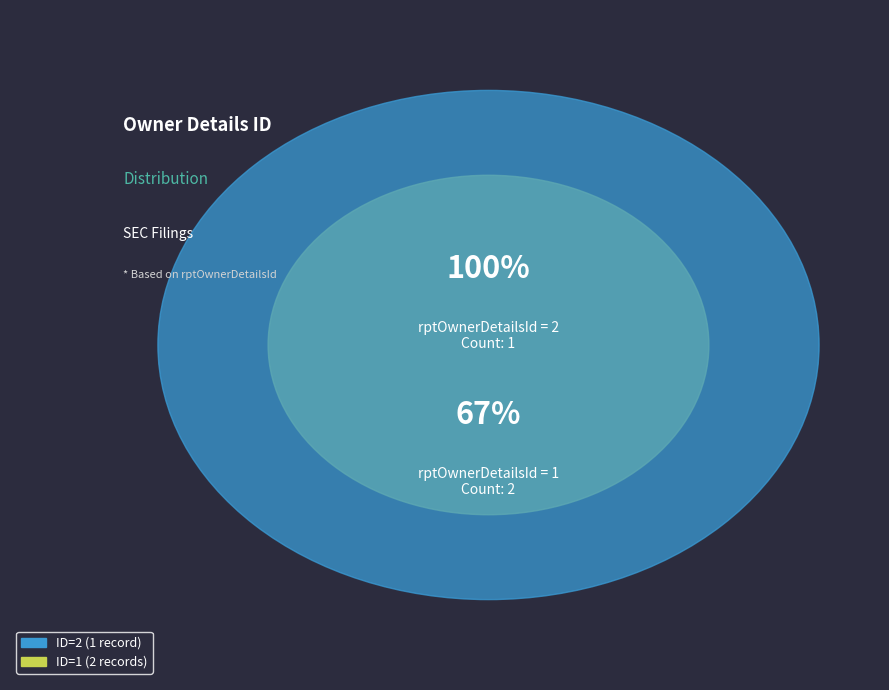

To the nearest percent, what is the difference between the 1 and 2 slice percentages?

33%